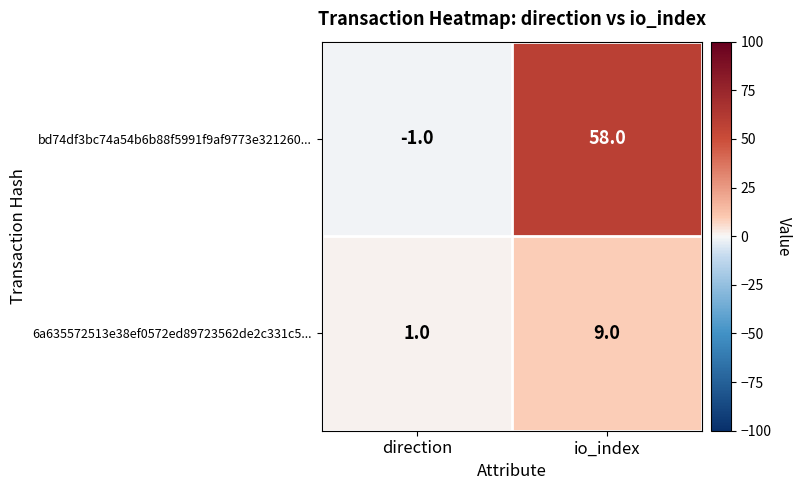

At which category is the sum across all series the highest?

io_index